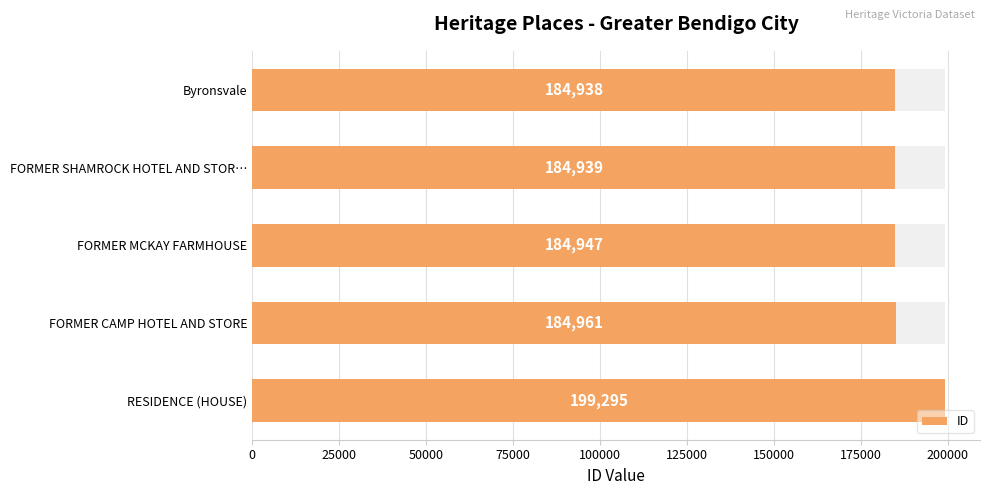

Is it true that the value at 100000 is 199295?

True